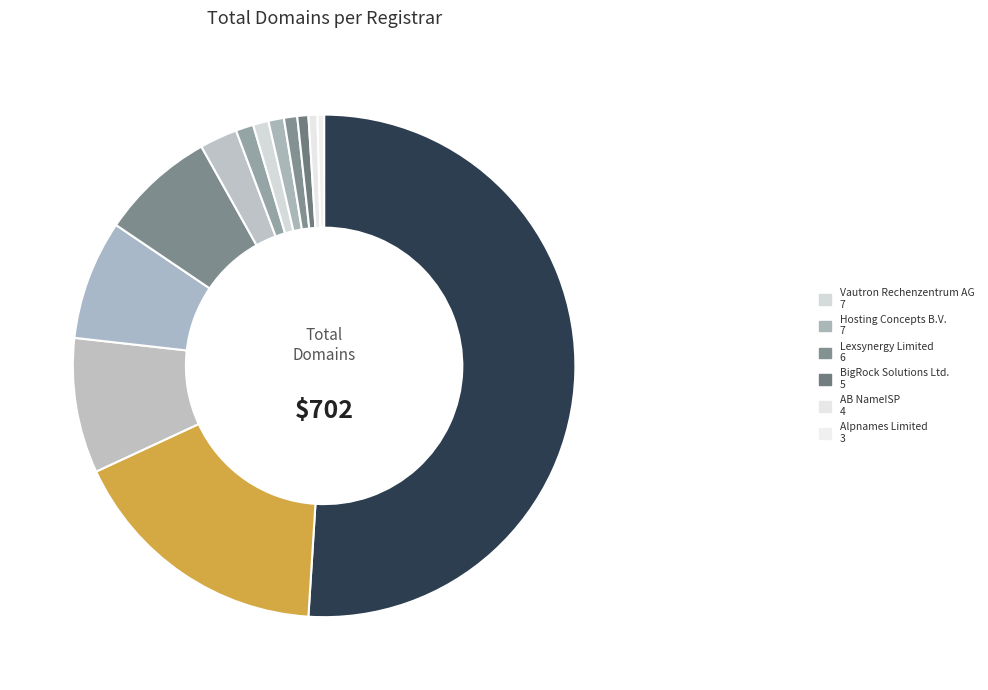

Count the number of slices in the pie.

13